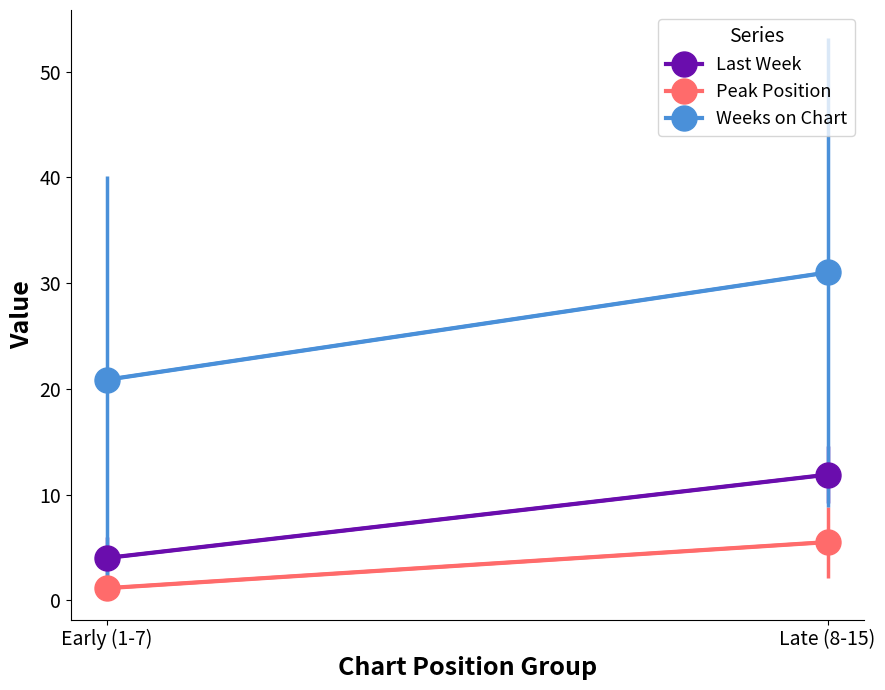

What is the maximum value shown in the chart?

31.0